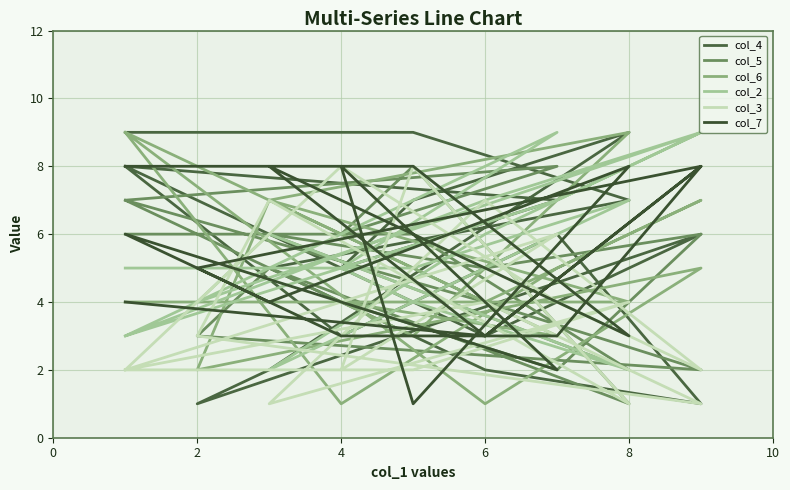

What is the total value across all series at 6?

29